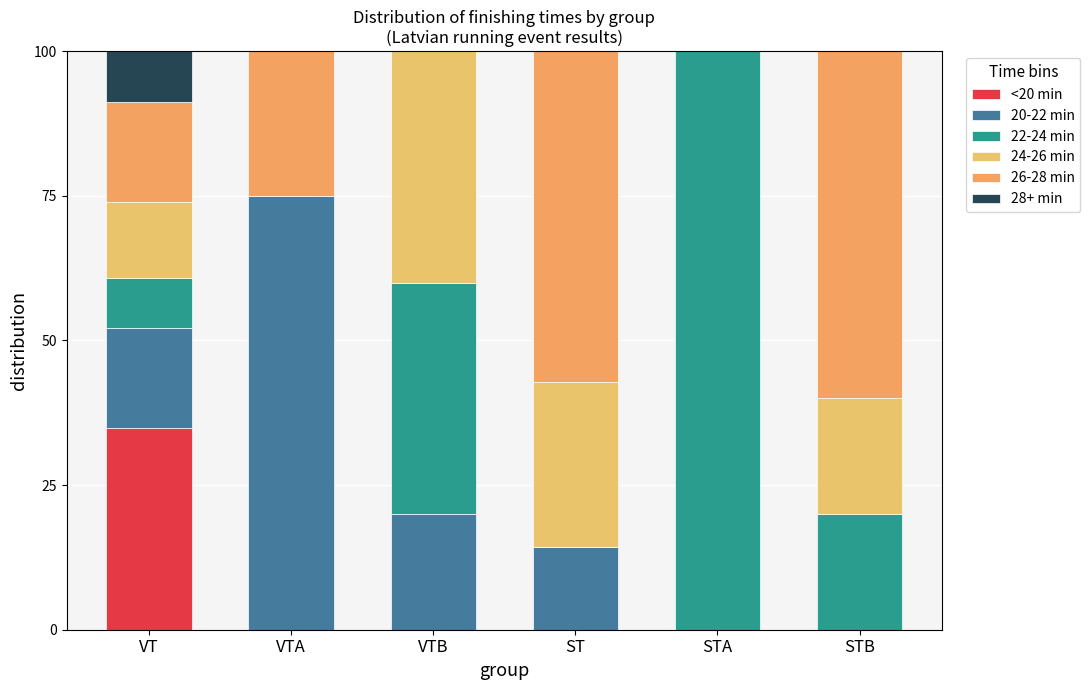

Which series changed the most between VTA and ST?

20-22 min